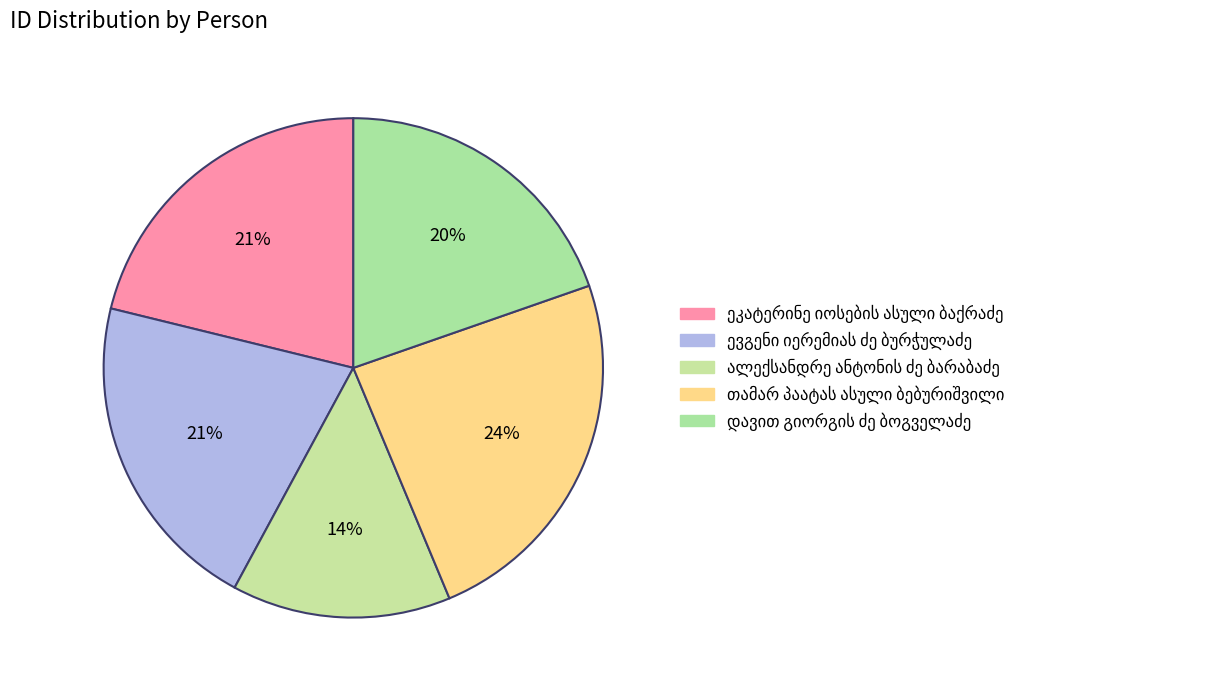

What percentage is NOT represented by ეკატერინე იოსების ასული ბაქრაძე?

78.8%